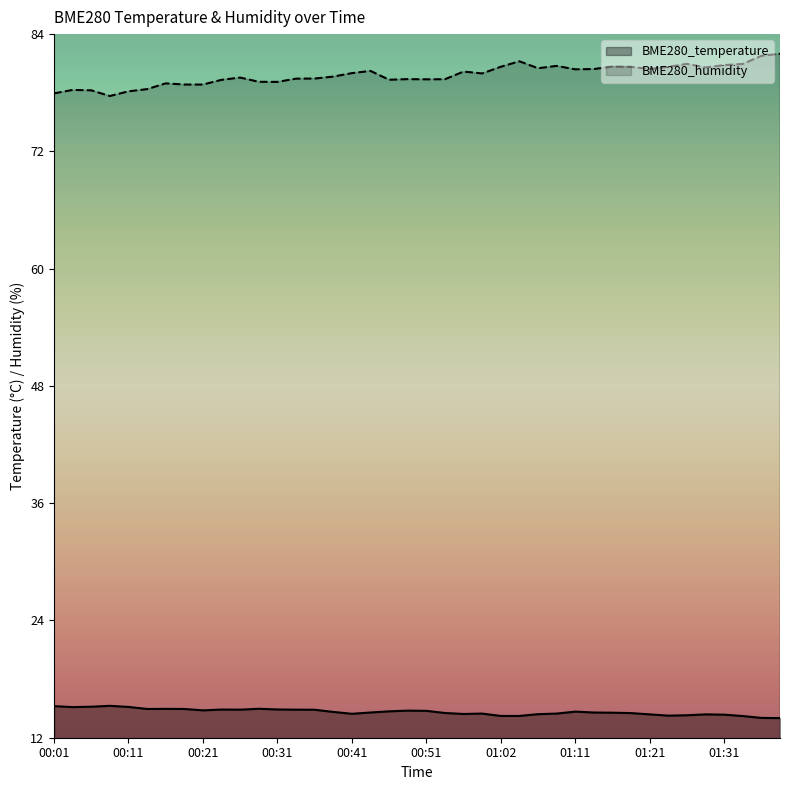

What is the value of the BME280_temperature point at the 12th from the left?

14.9